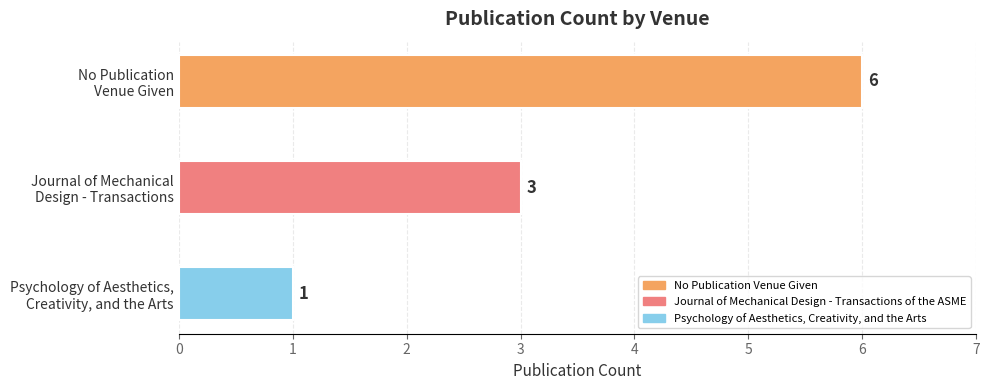

Rank the categories by value from highest to lowest.

No Publication
Venue Given, Journal of Mechanical
Design - Transactions, Psychology of Aesthetics,
Creativity, and the Arts